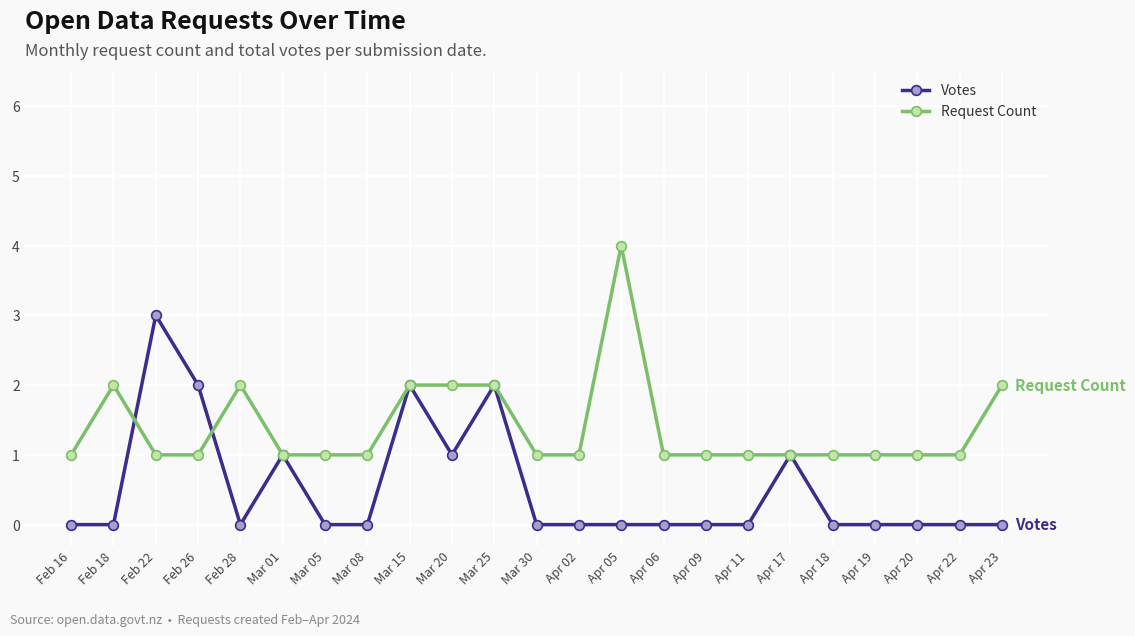

What is the maximum value for Votes?

3